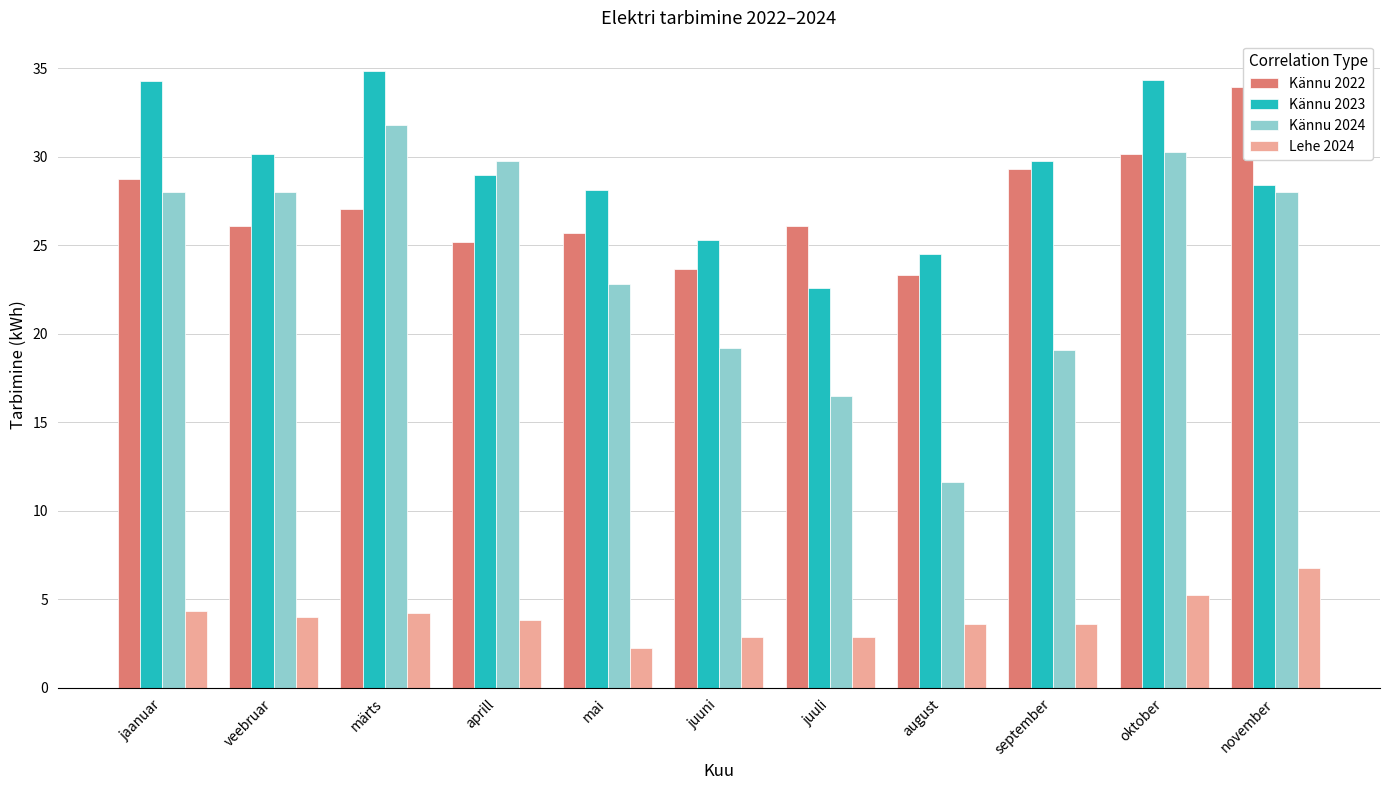

What position from the right is jaanuar?

11